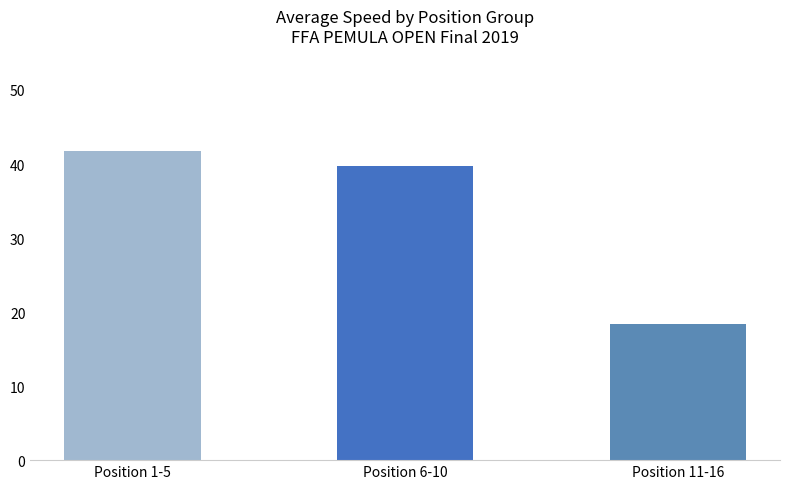

What is the maximum value shown in the chart?

41.8